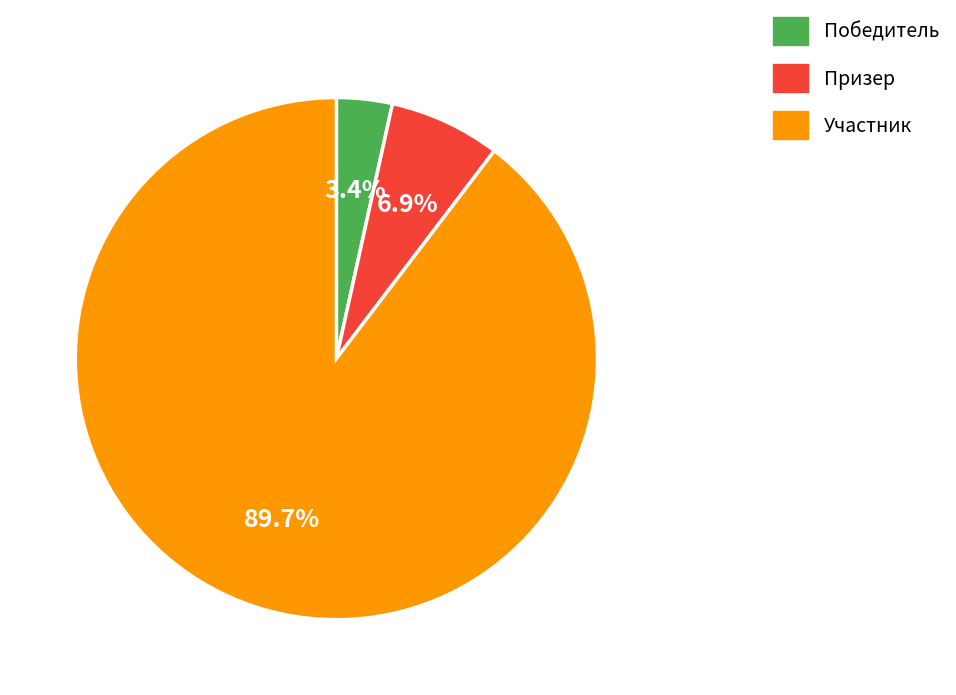

Between Участник and Победитель, which is larger?

Участник